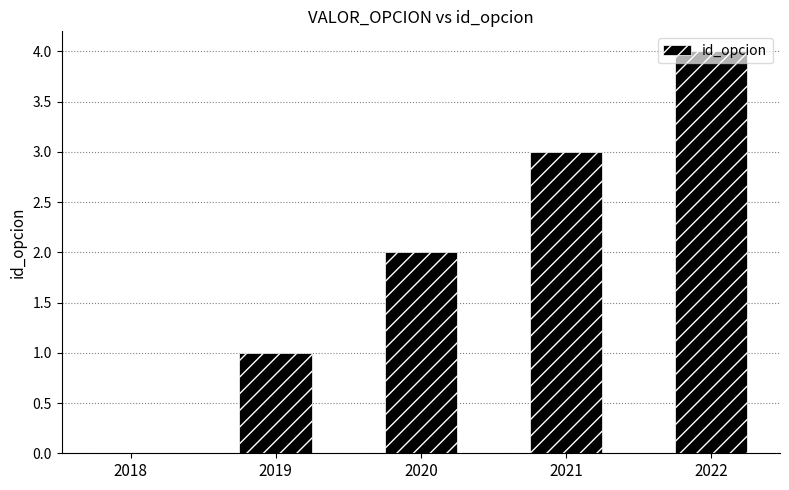

Count the number of data series in this chart.

1